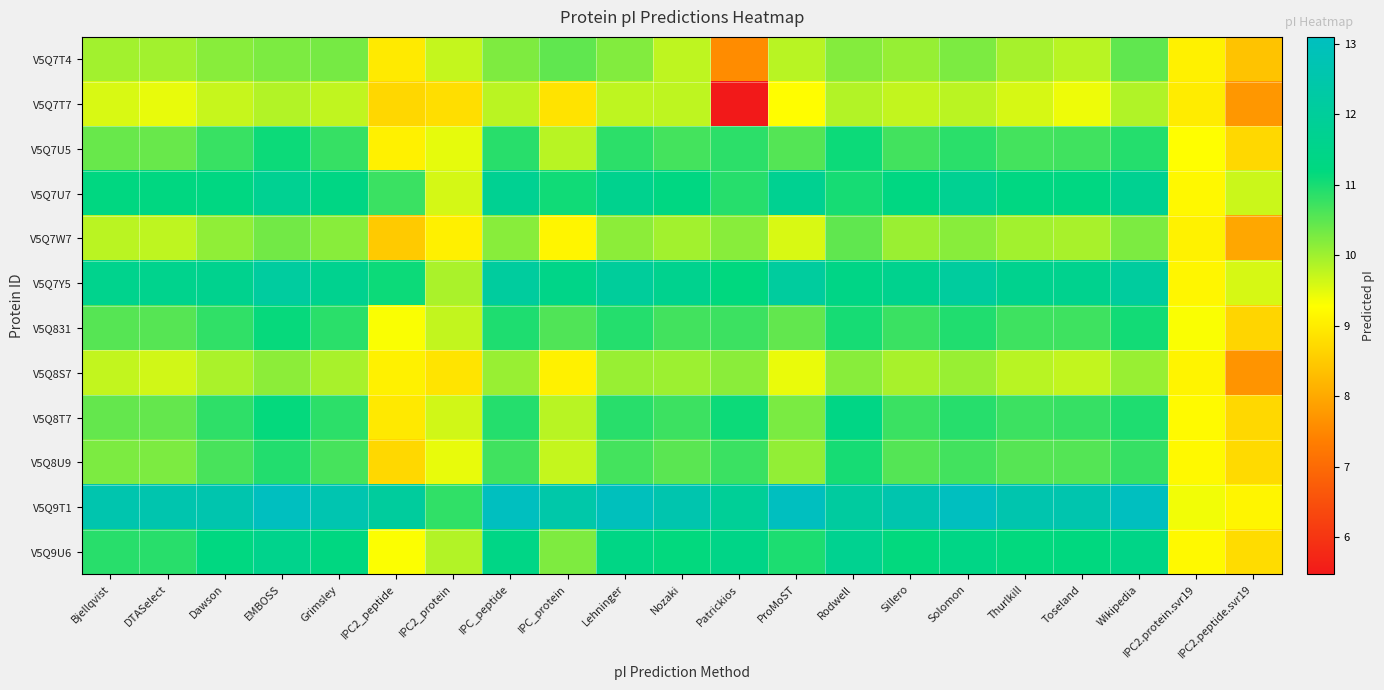

What is the total value across all series at Wikipedia?

132.7